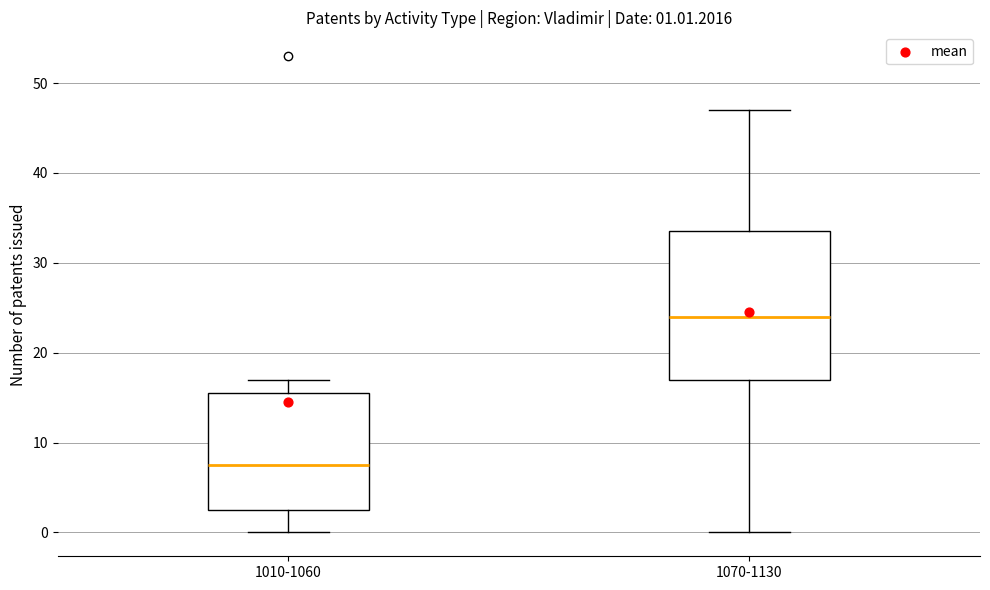

Comparing the boxes themselves (not the whiskers), which one is the tallest?

1070-1130